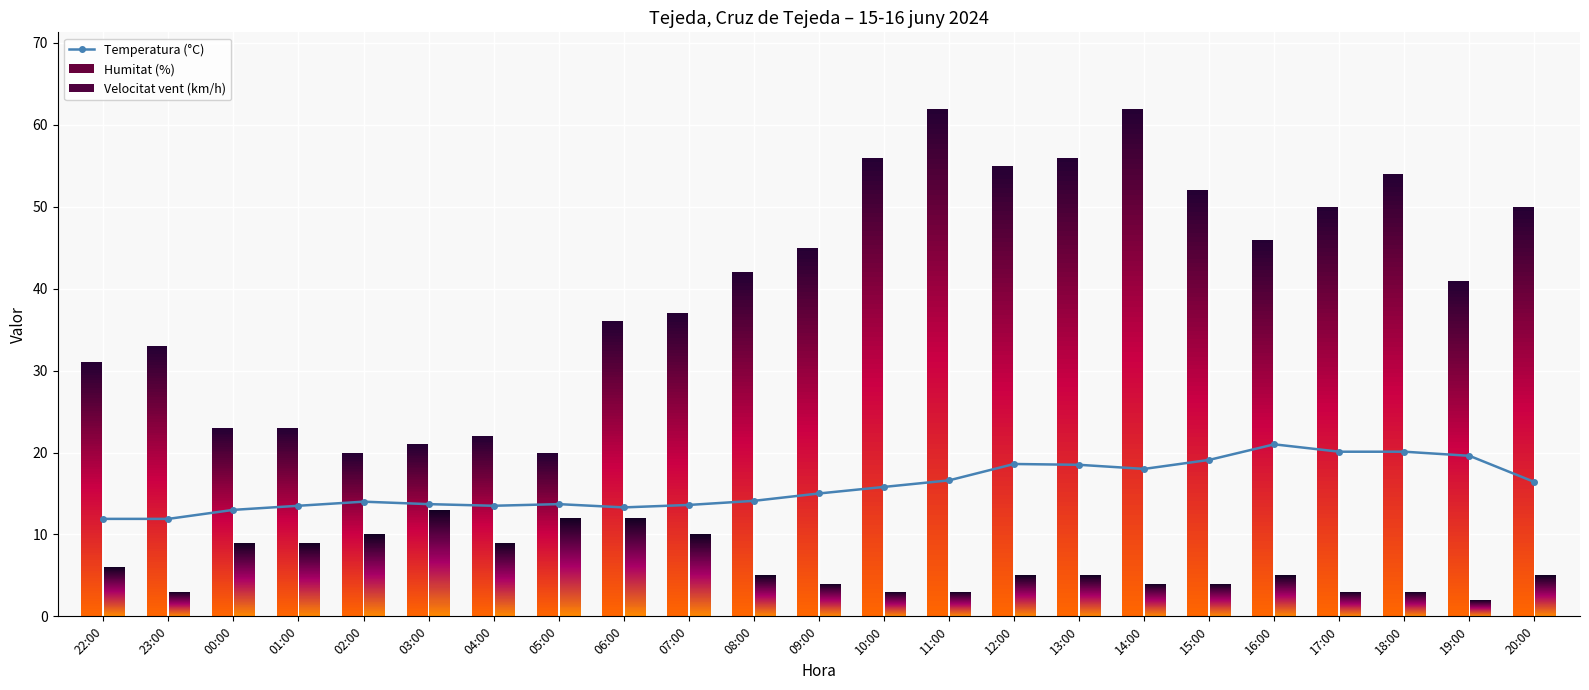

Reading left to right, transcribe all the data shown in this chart.

22:00=11.9	23:00=11.9	00:00=13.0	01:00=13.5	02:00=14.0	03:00=13.7	04:00=13.5	05:00=13.7	06:00=13.3	07:00=13.6	08:00=14.1	09:00=15.0	10:00=15.8	11:00=16.6	12:00=18.6	13:00=18.5	14:00=18.0	15:00=19.1	16:00=21.0	17:00=20.1	18:00=20.1	19:00=19.6	20:00=16.4